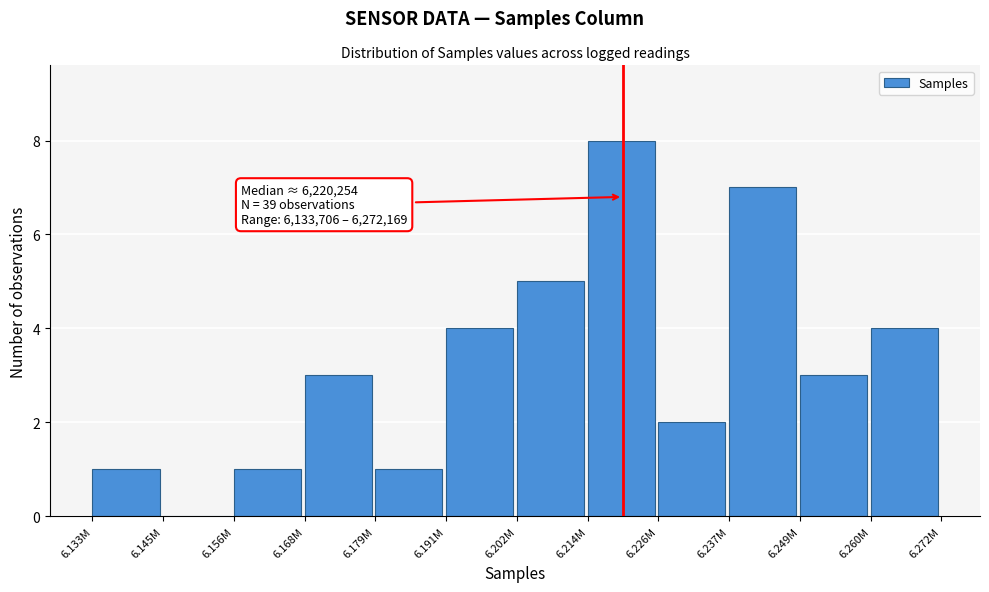

Reading left to right, extract all data points from this chart.

6.133M=1	6.145M=0	6.156M=1	6.168M=3	6.179M=1	6.191M=4	6.202M=5	6.214M=8	6.226M=2	6.237M=7	6.249M=3	6.260M=4